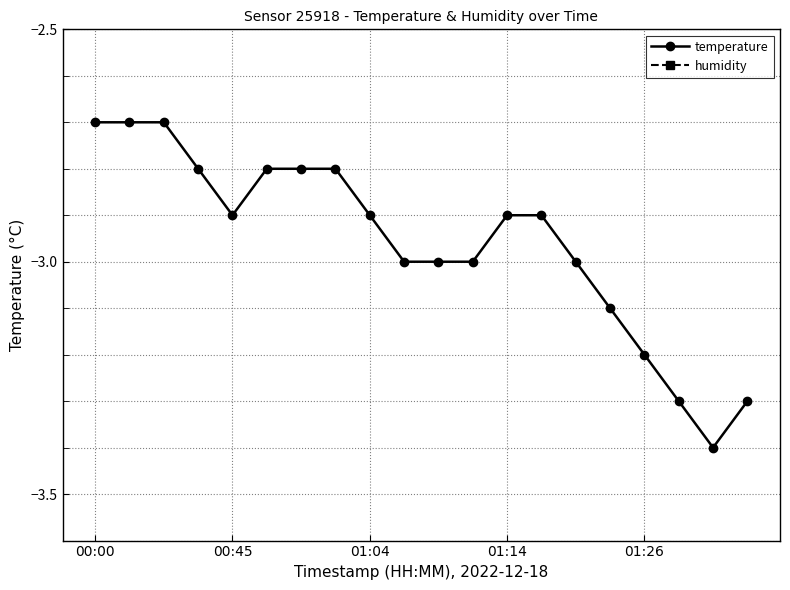

Which series has the largest total across all categories?

humidity